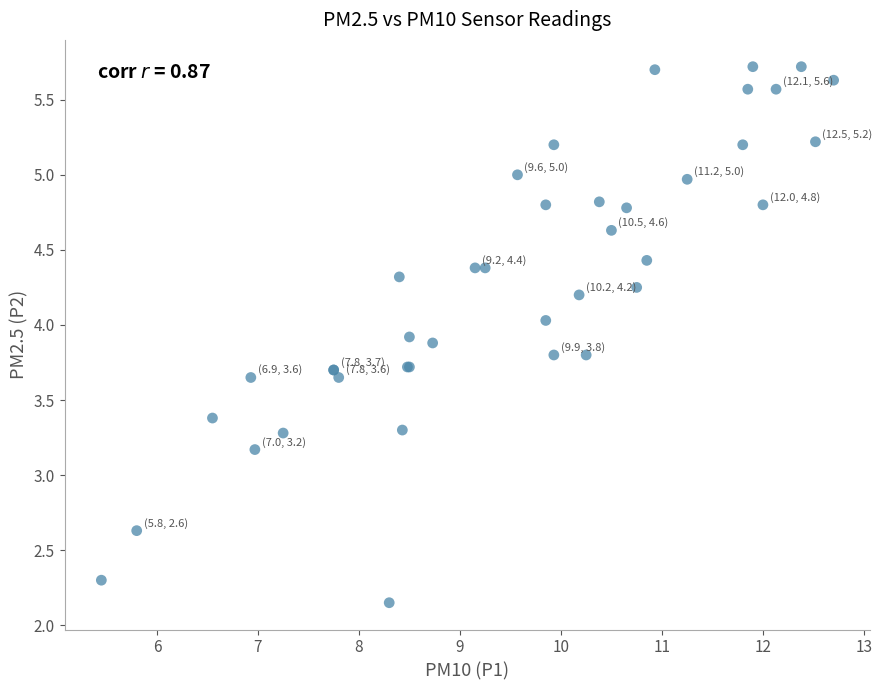

What Y value in the scatter plot is closest to 3?

3.2